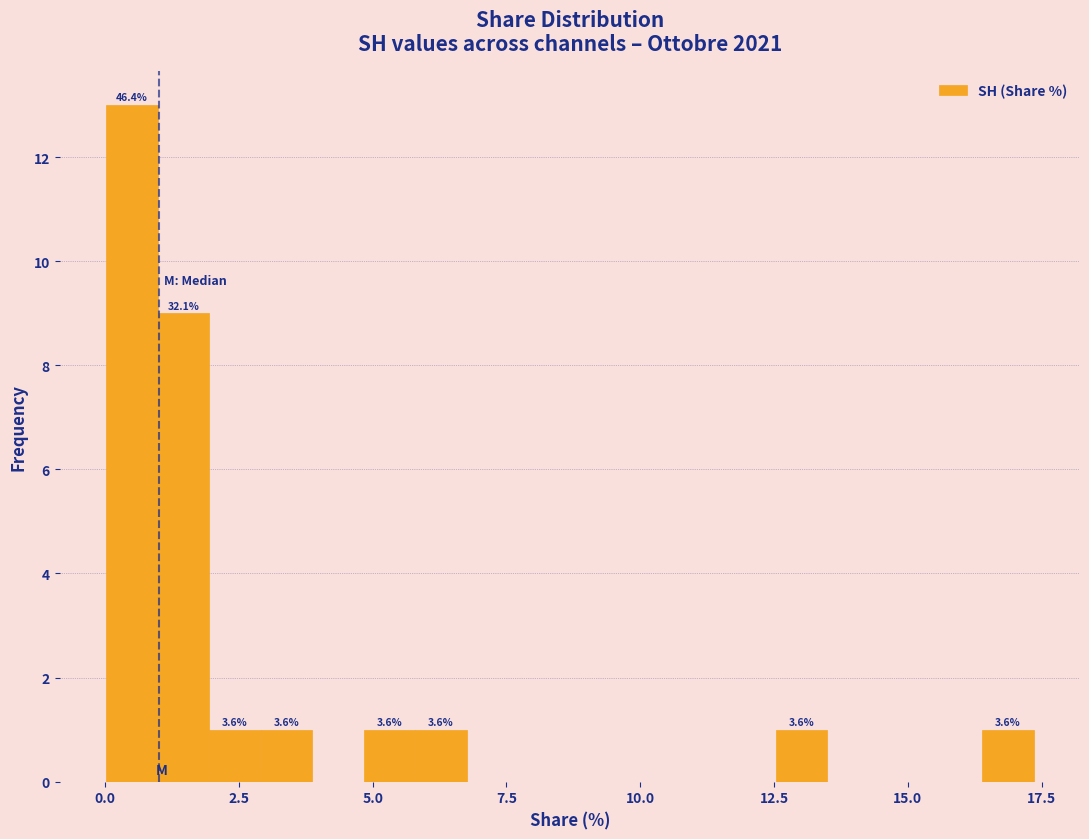

Read against the x-axis, roughly where is the centre of the tallest bar?

0.5